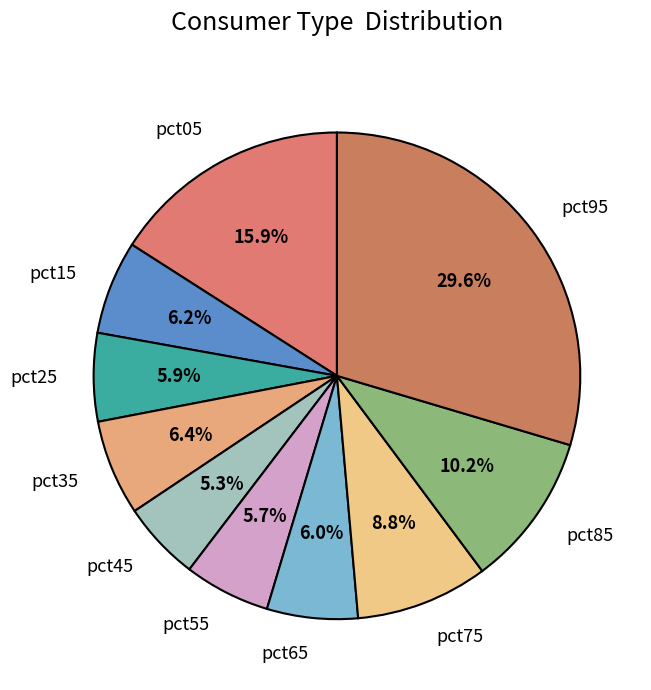

Does pct15 represent more than half of the total?

No